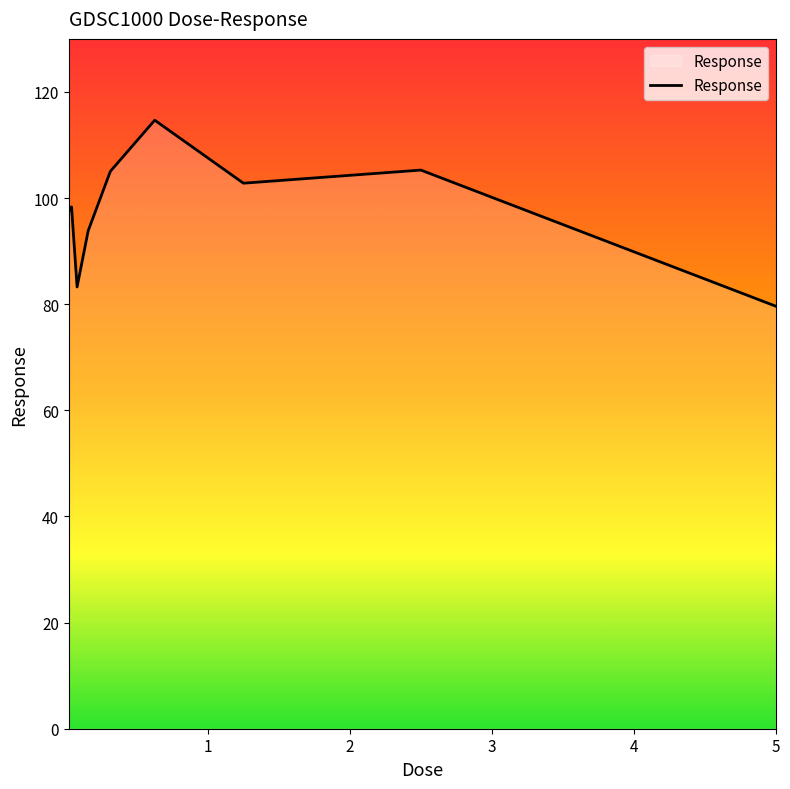

What is the smallest value displayed?

79.6